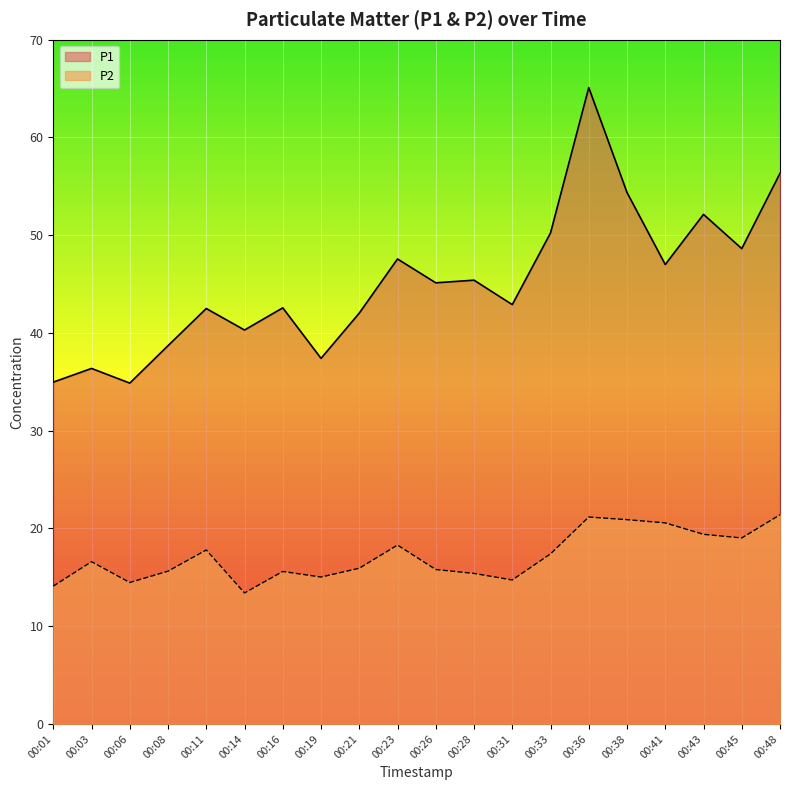

List the labels in order of P1 value, largest first.

00:36, 00:48, 00:38, 00:43, 00:33, 00:45, 00:23, 00:41, 00:28, 00:26, 00:31, 00:16, 00:11, 00:21, 00:14, 00:08, 00:19, 00:03, 00:01, 00:06